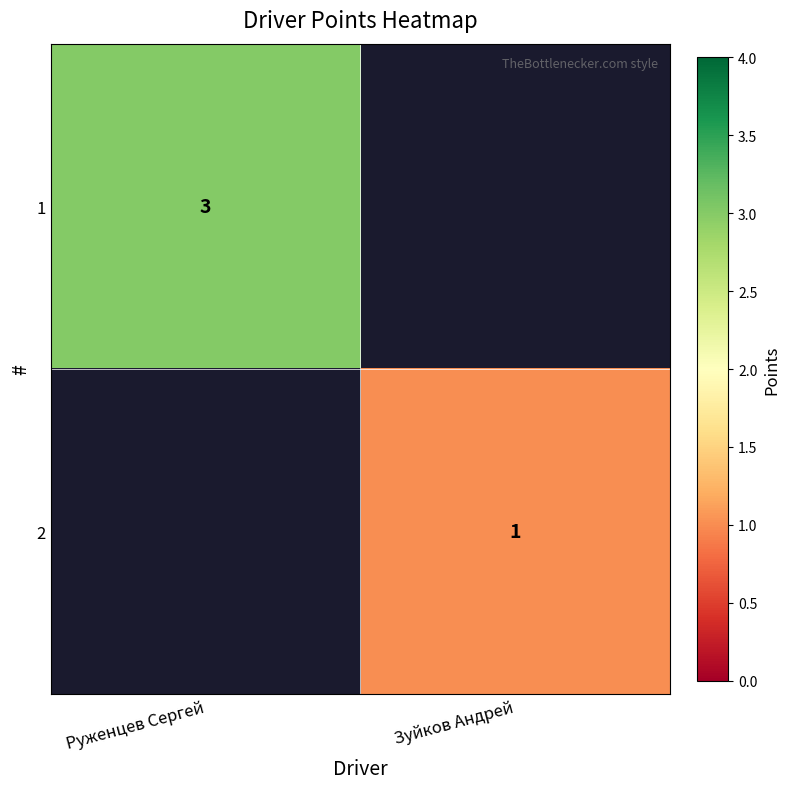

The 1 series shows 4 at Руженцев Сергей. True or false?

False